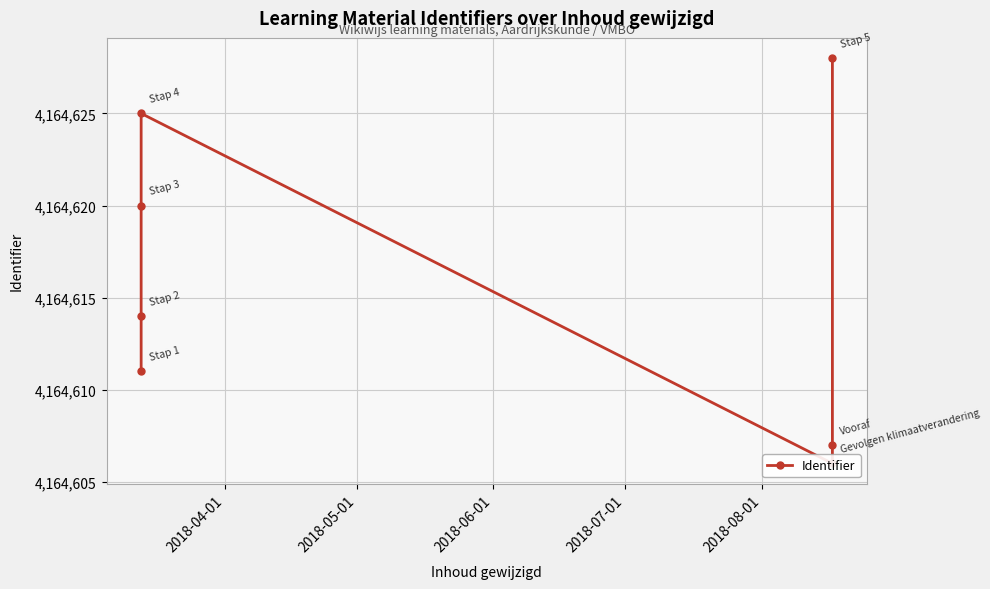

Does the chart display data point markers on the line(s)?

Yes